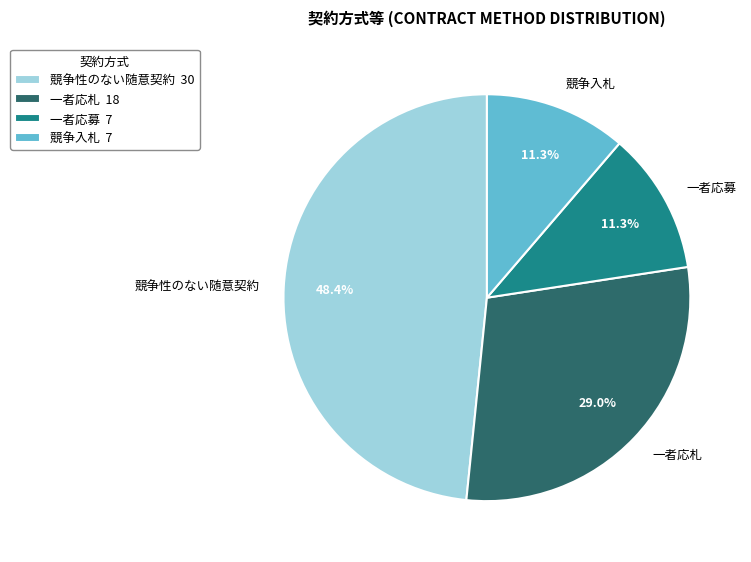

How many slices are in this pie chart?

4